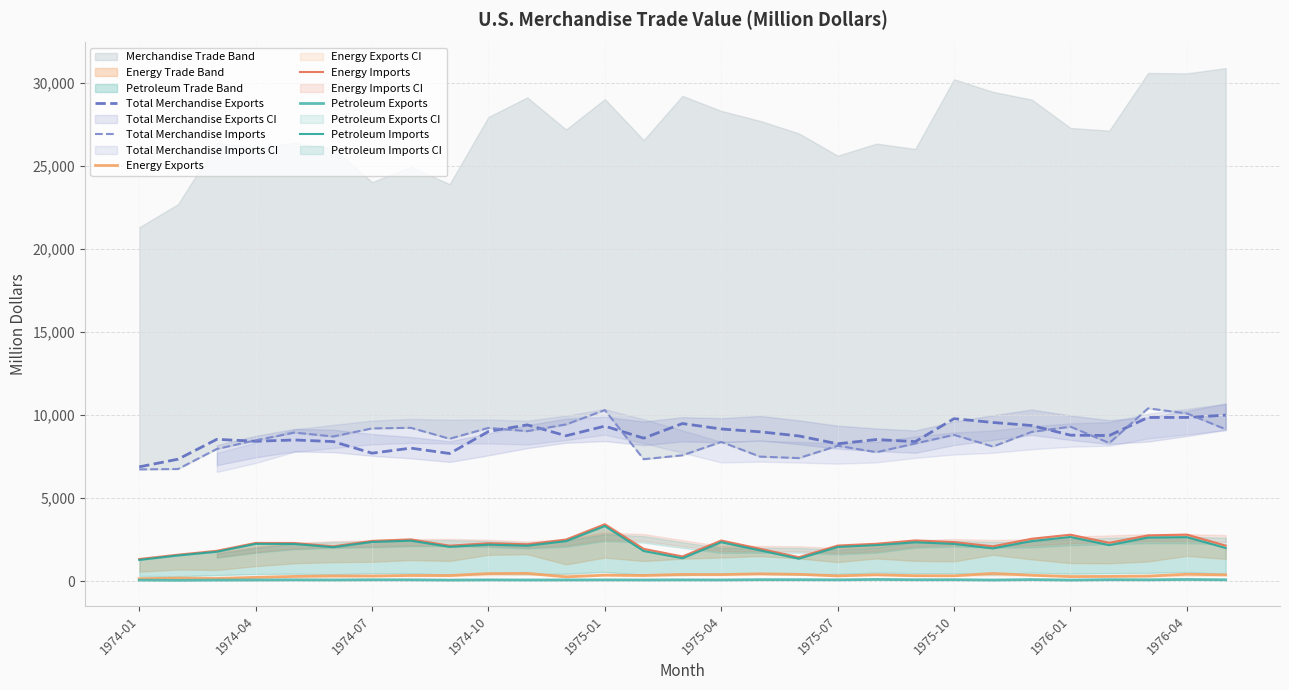

True or false: Energy Exports and Total Merchandise Exports intersect in this chart.

False